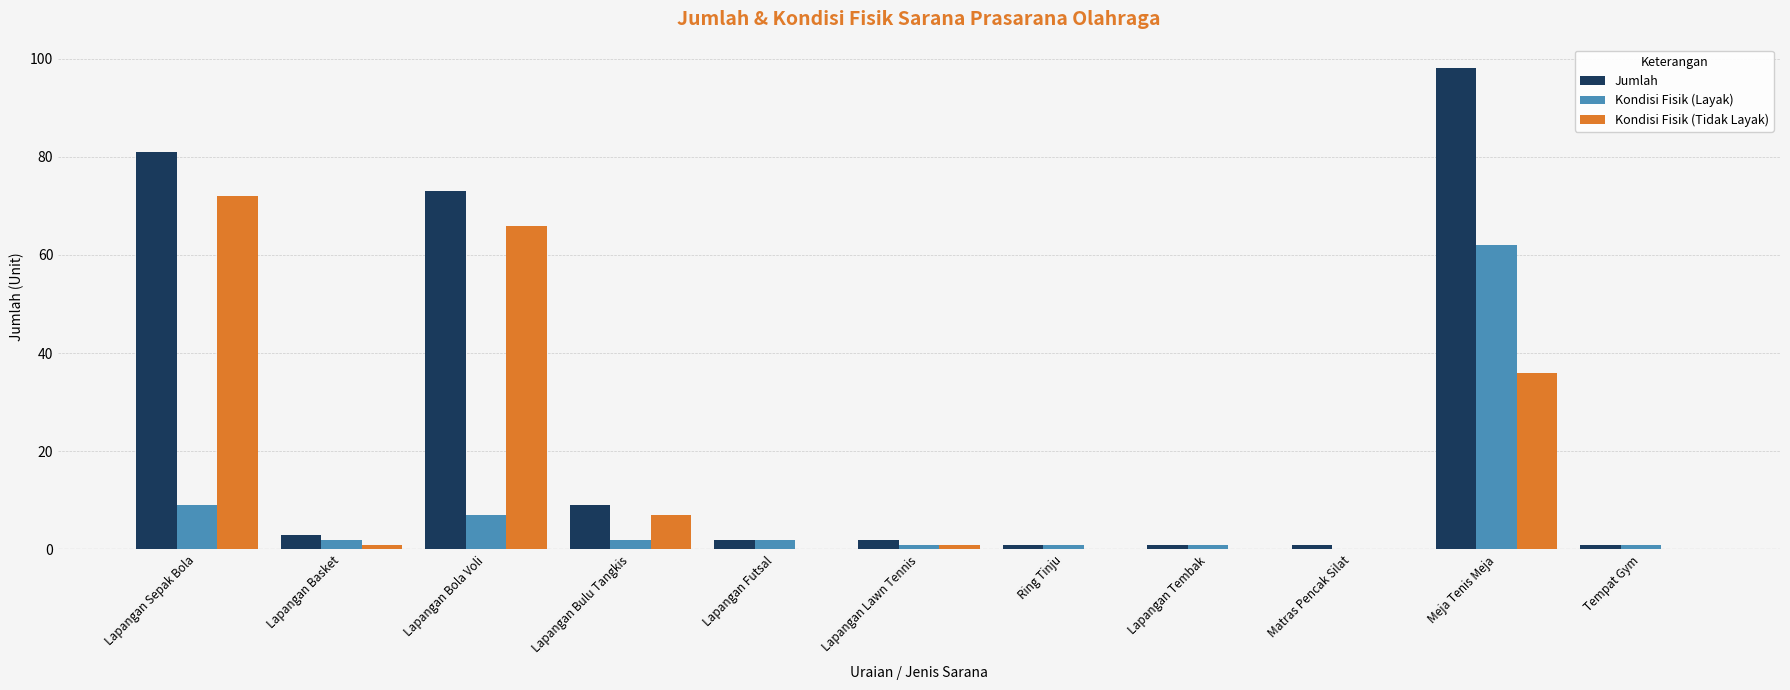

What is the highest value of the Jumlah series?

98